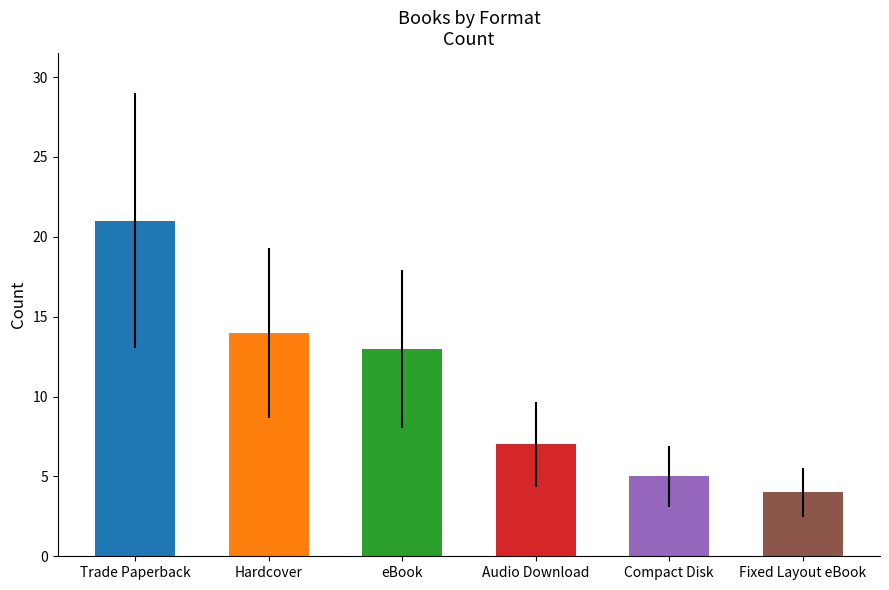

True or false: the data shows 7 at Fixed Layout eBook.

False